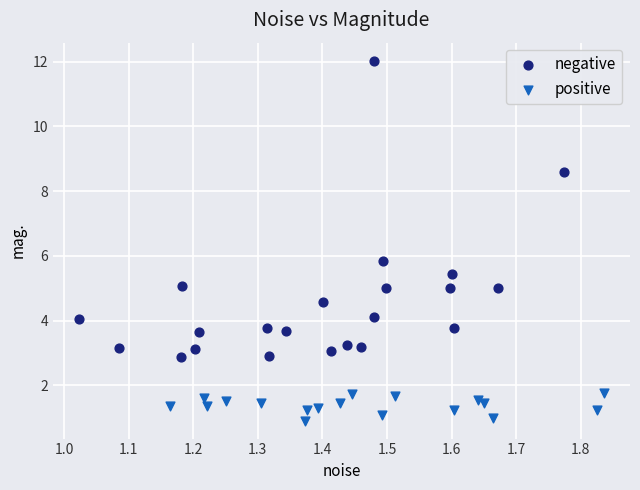

Which series contains the highest Y value?

negative